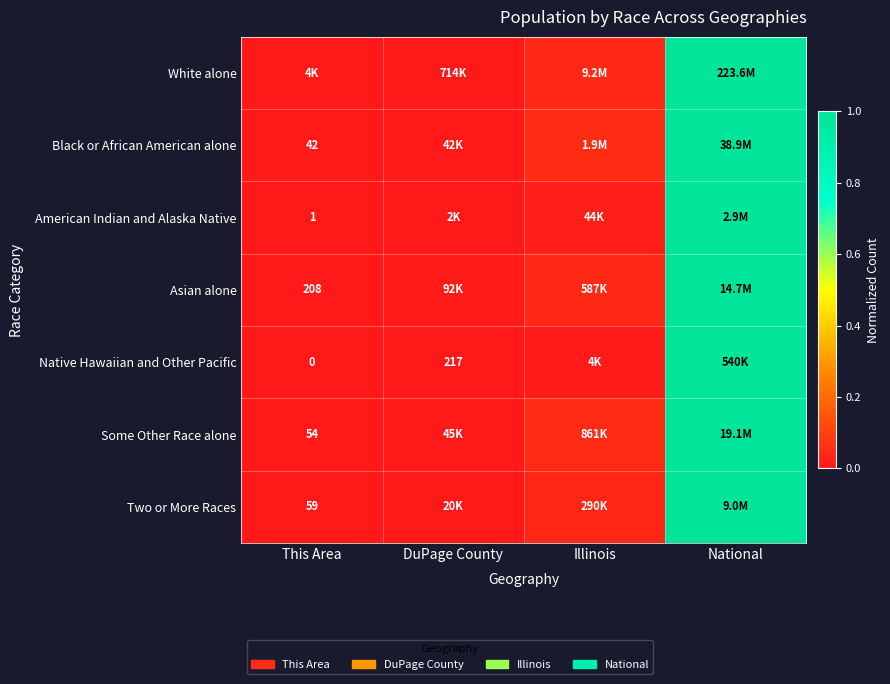

What is the maximum value shown in the chart?

1.0